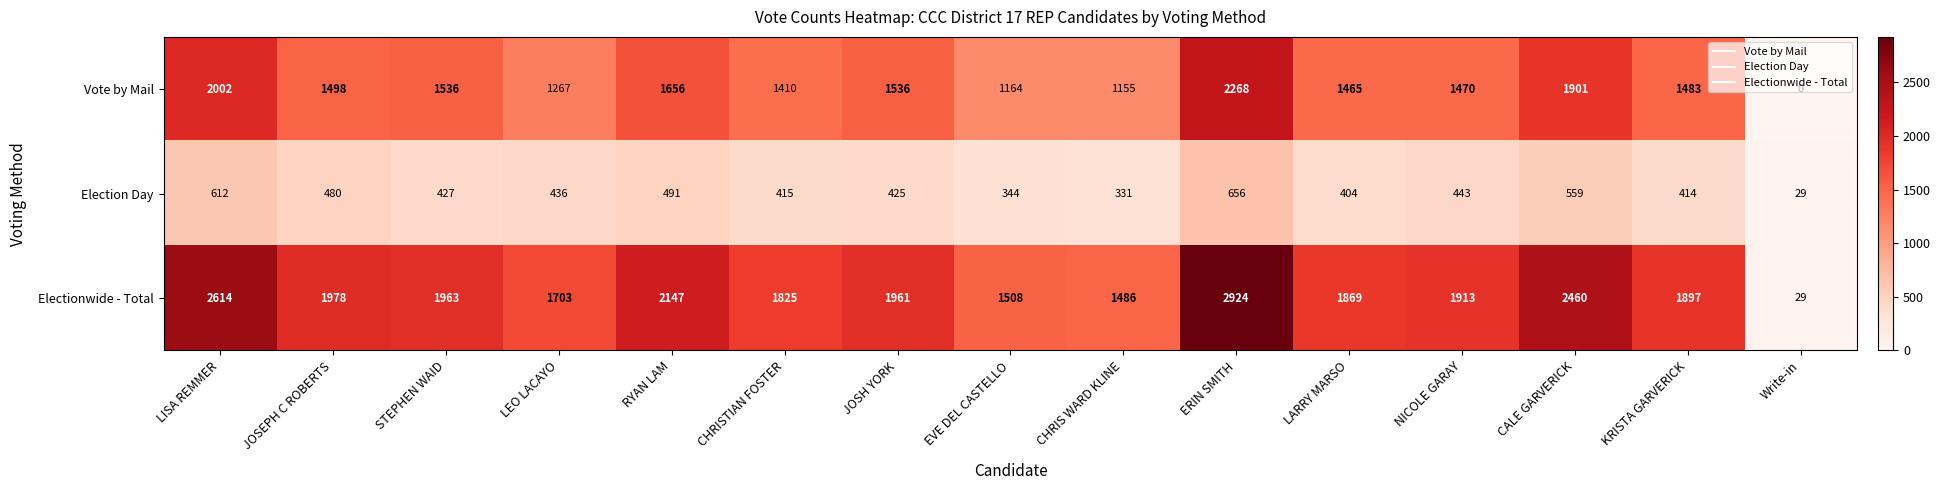

What is the spread (max minus min) of values at CHRISTIAN FOSTER?

1410